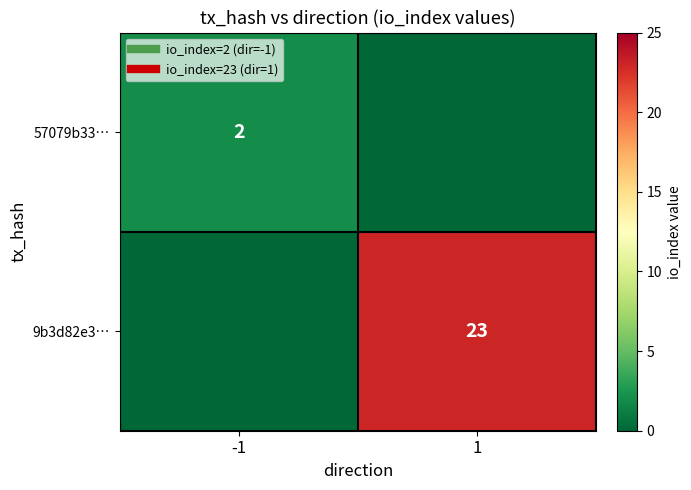

The 9b3d82e3… series shows 38 at 1. True or false?

False